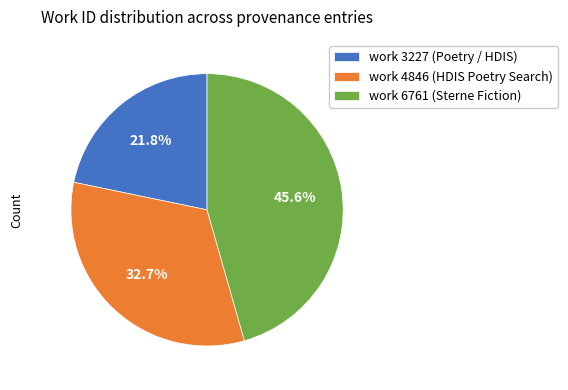

How many slices are in this pie chart?

3